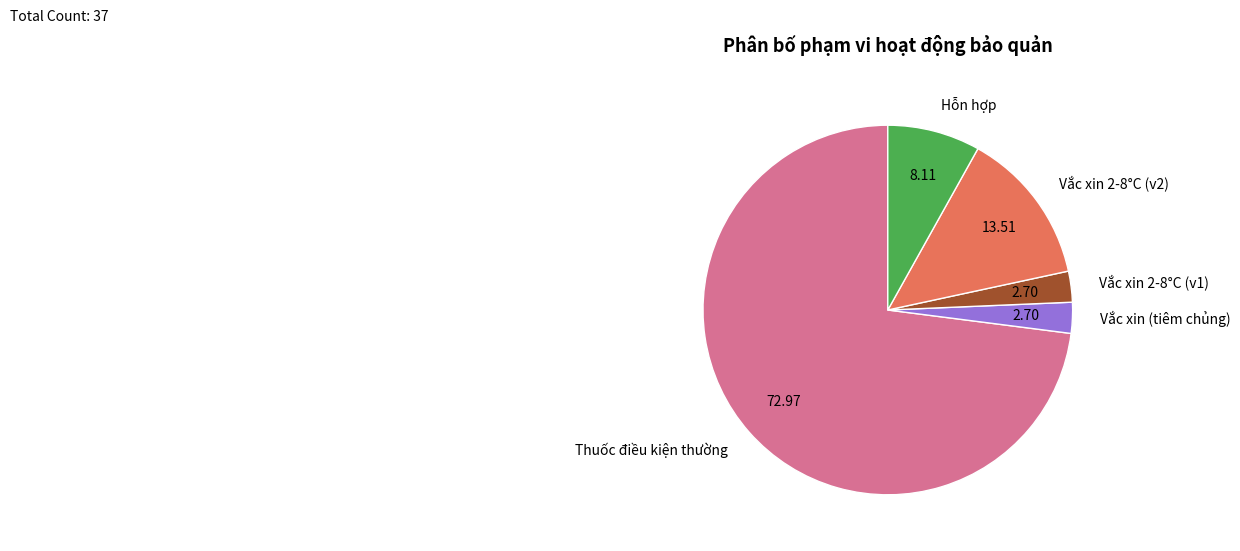

Which slice is the largest?

Thuốc điều kiện thường